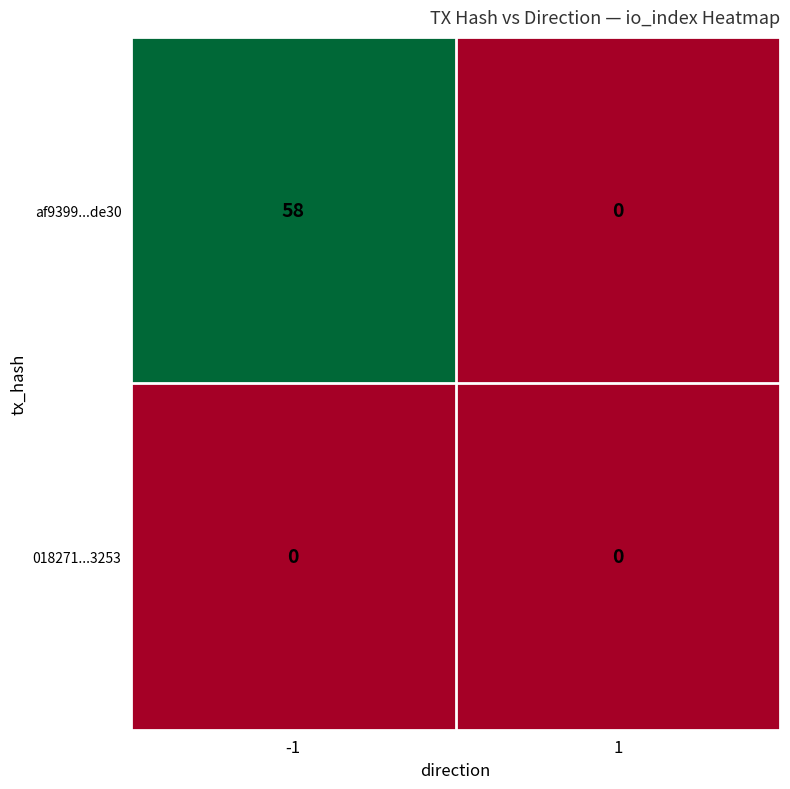

How many categories are shown in the chart?

2